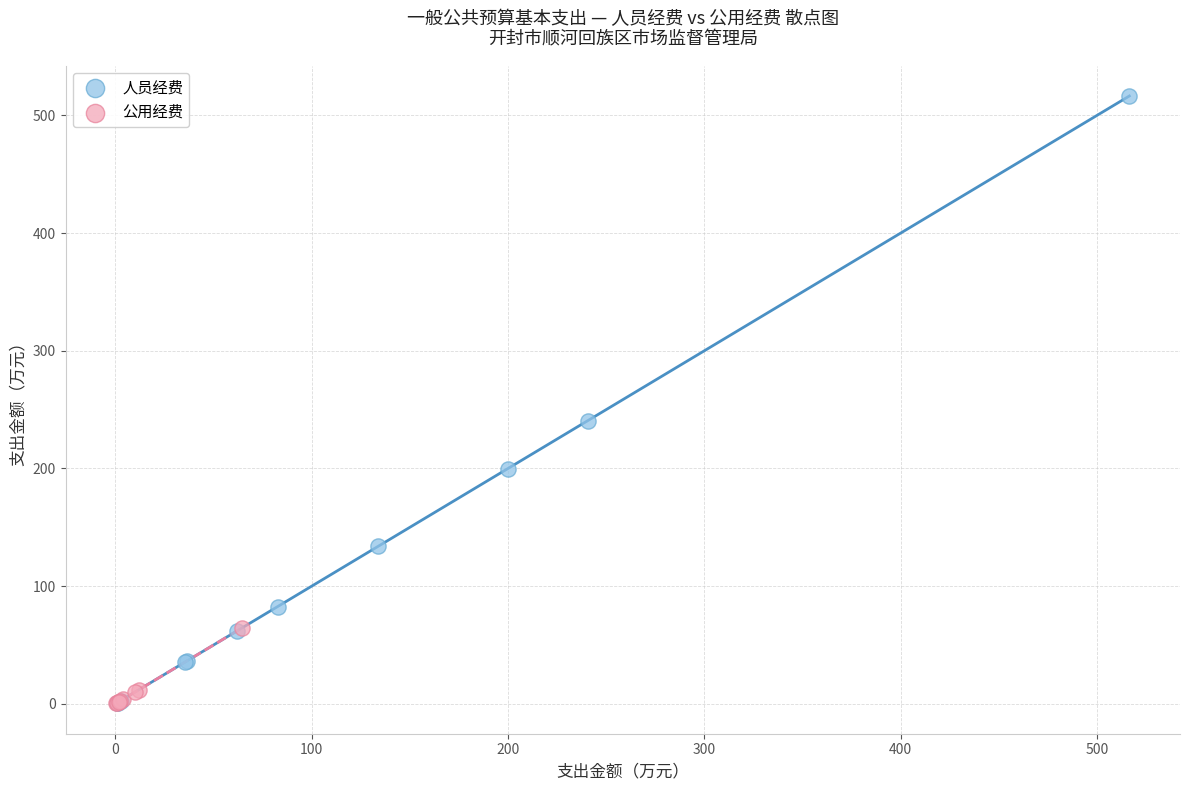

Which series has the largest Y range (max minus min)?

人员经费